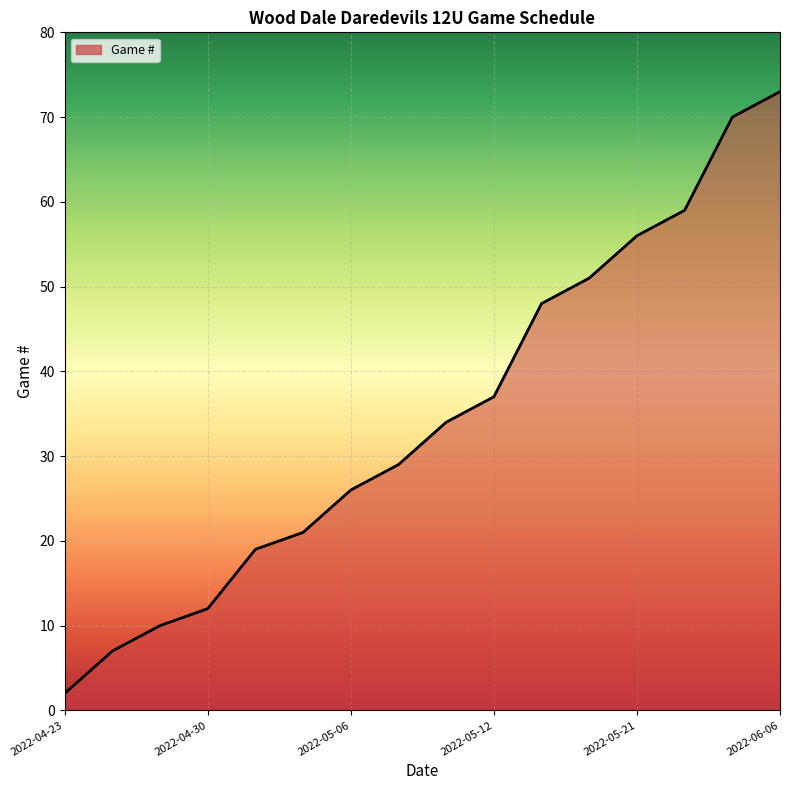

What is the maximum value shown in the chart?

73